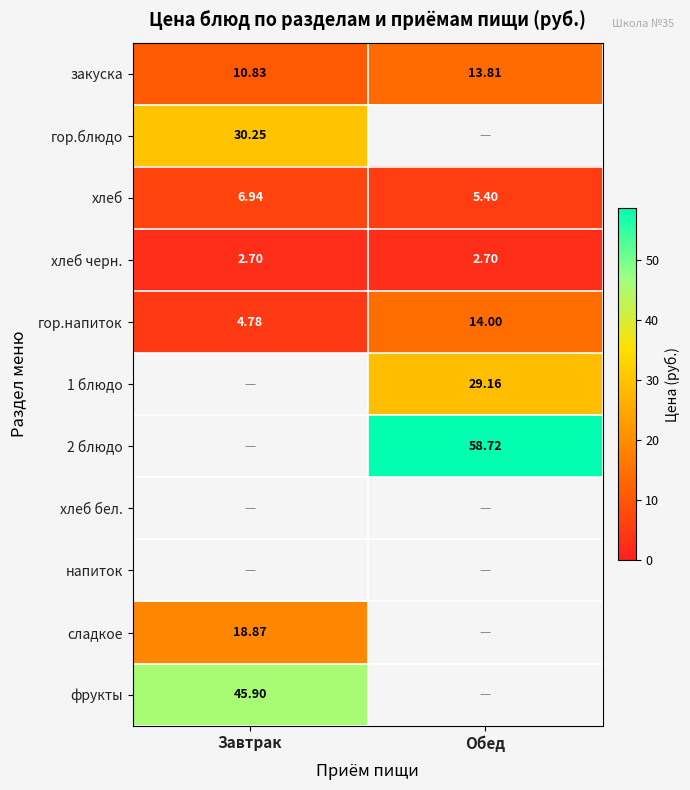

List the labels in order of гор.напиток value, largest first.

Обед, Завтрак